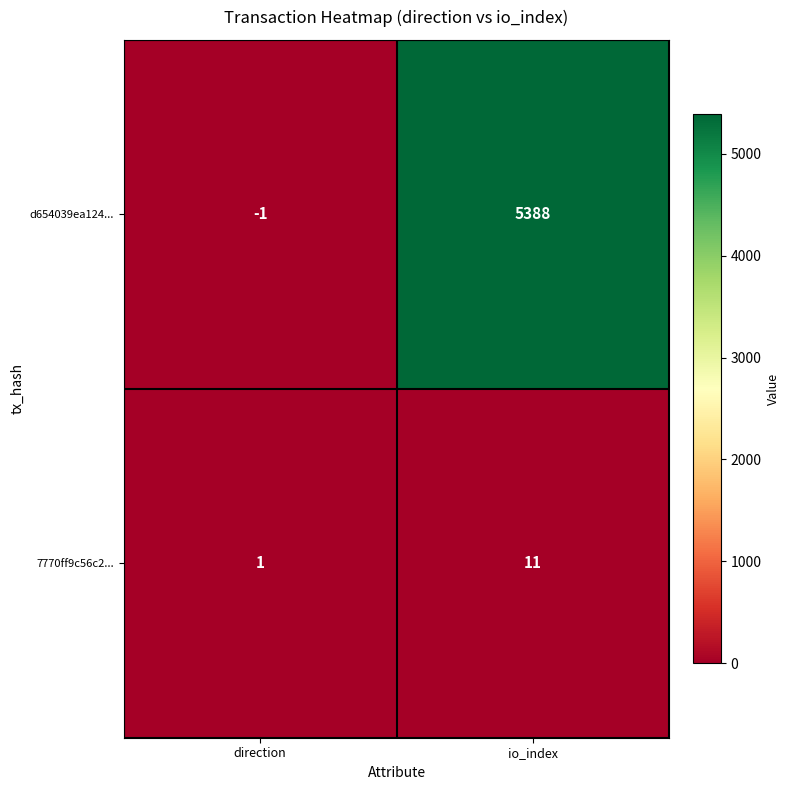

Rank the series by their average value, from highest to lowest.

d654039ea124..., 7770ff9c56c2...